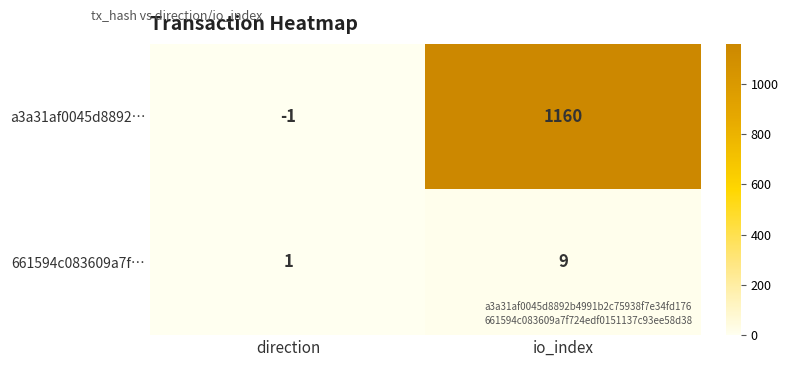

Reading right to left, extract all data points from this chart.

a3a31af0045d8892…: 1160	-1
661594c083609a7f…: 9	1